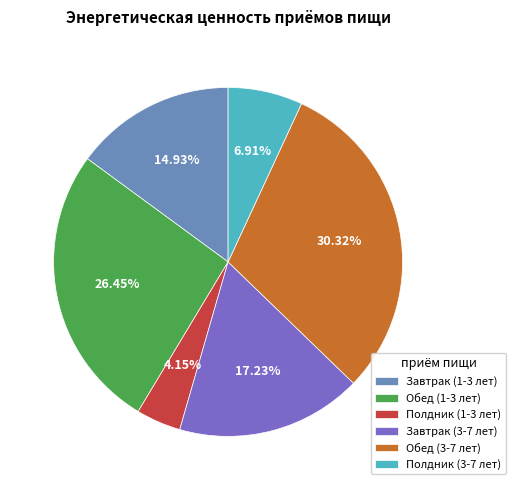

To the nearest percent, what percentage of the pie is Полдник (3-7 лет)?

7%